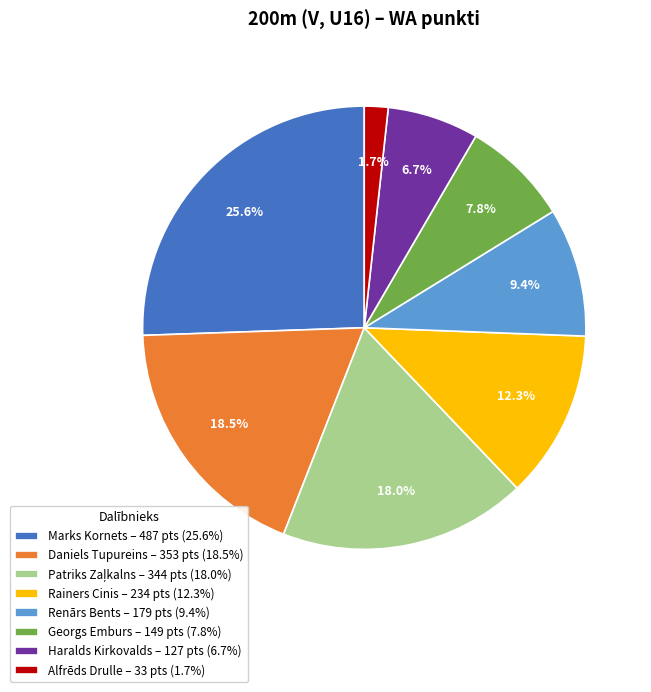

Which slice is the smallest?

Alfrēds Drulle